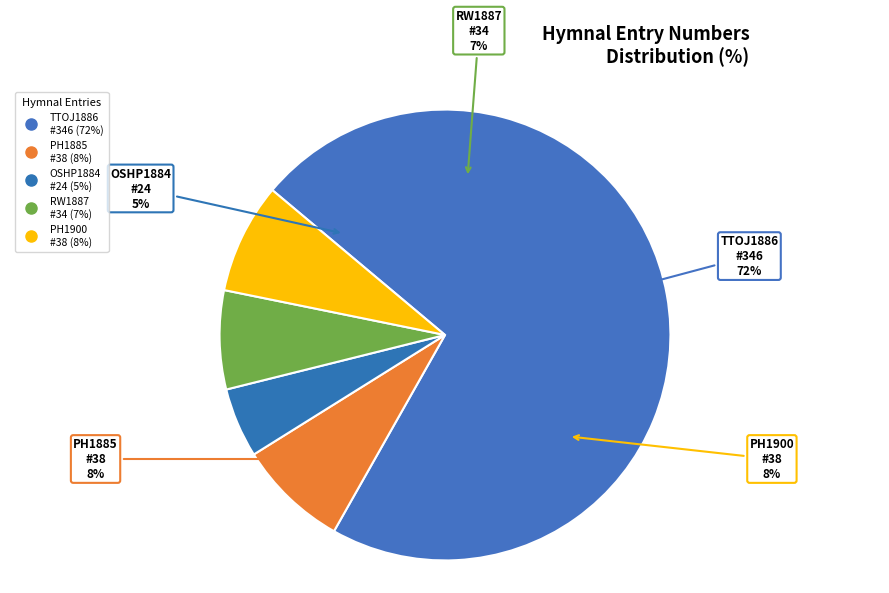

Is it true that Coming Home Tod-ay
(PH1900, #38) is 13% of the pie?

False